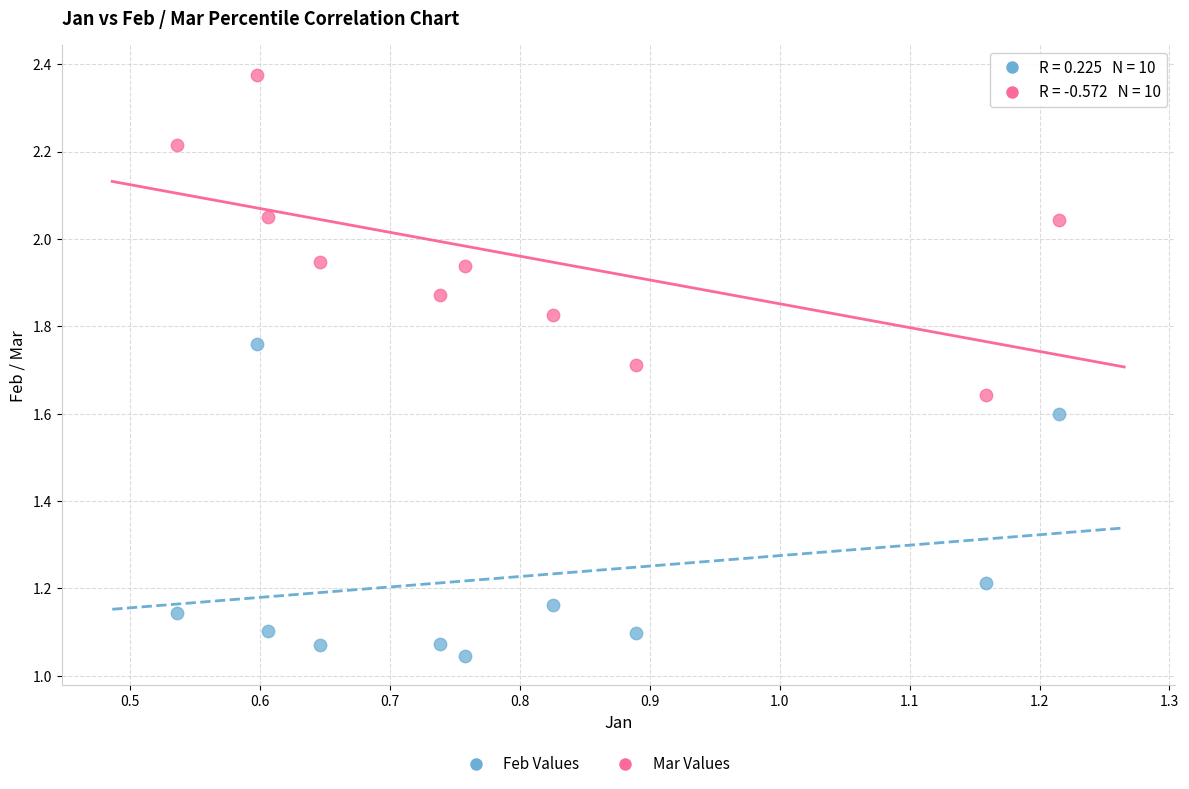

Across all data points, what is the range of Y values (max minus min)?

1.3